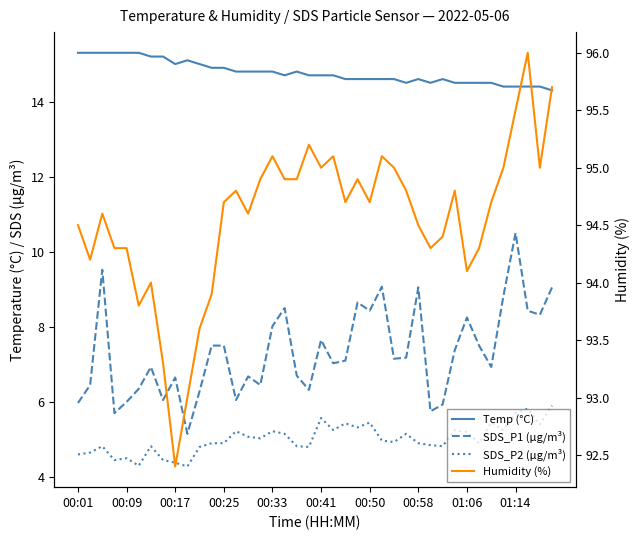

The Temp (°C) series shows 14.5 at 31. True or false?

True